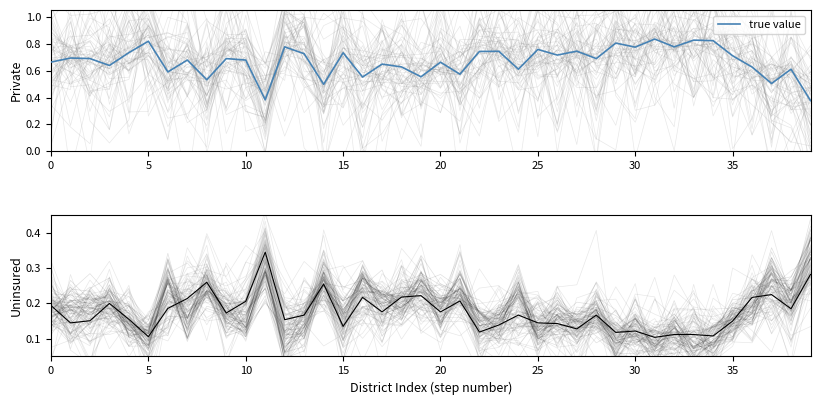

What is the label of the 20th point from the right?

20